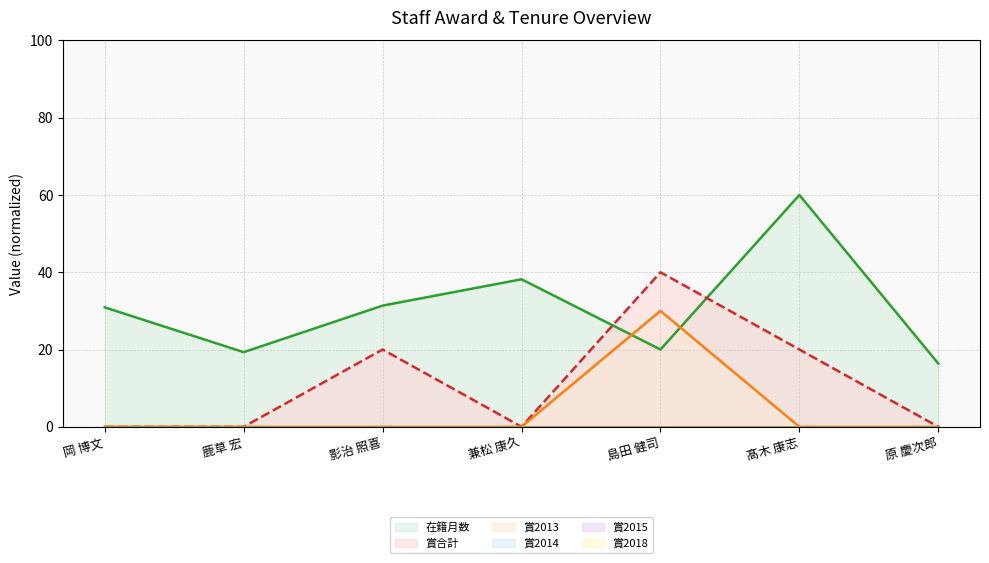

Which series has the largest total across all categories?

在籍月数